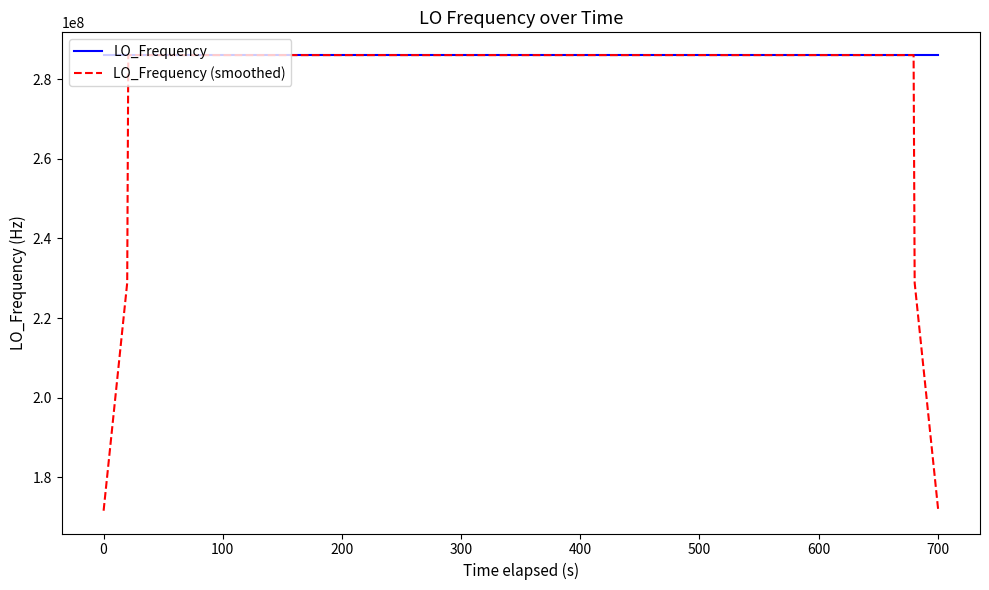

What is the smallest value displayed?

171628197.6